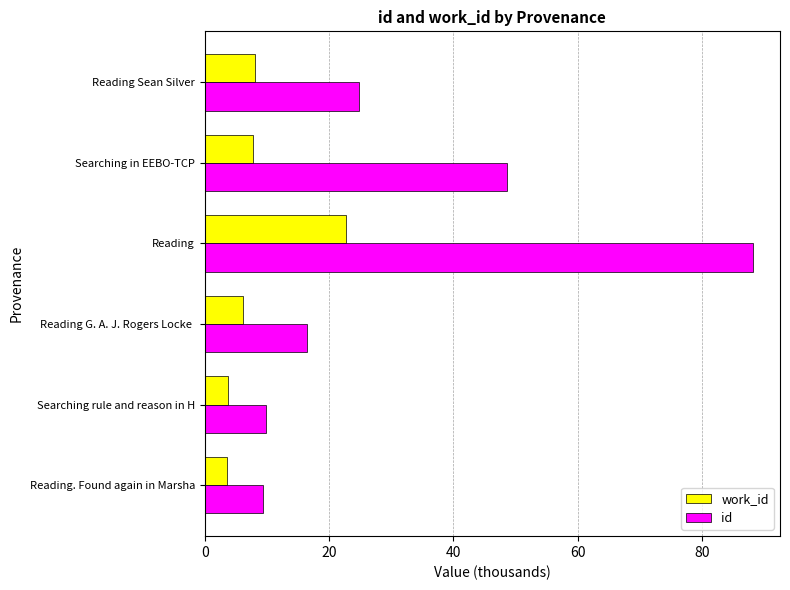

What are all the series names shown in the legend?

work_id, id